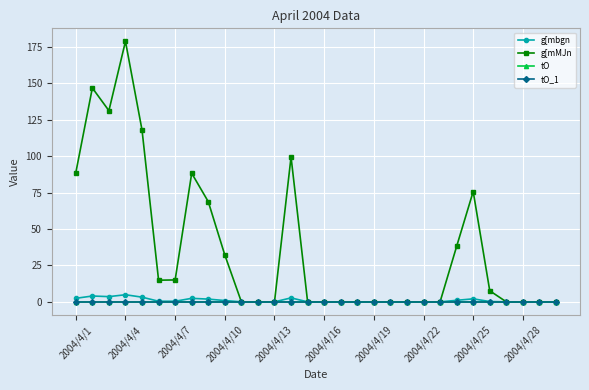

True or false: tO and g[mMJn cross at least once.

False